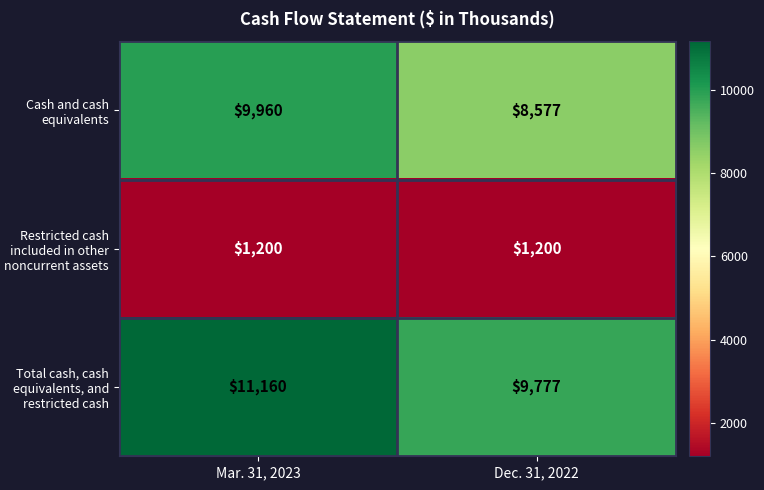

Rank the series by their maximum value, from lowest to highest.

Restricted cash included in other noncurrent assets, Cash and cash equivalents, Total cash, cash equivalents, and restricted cash